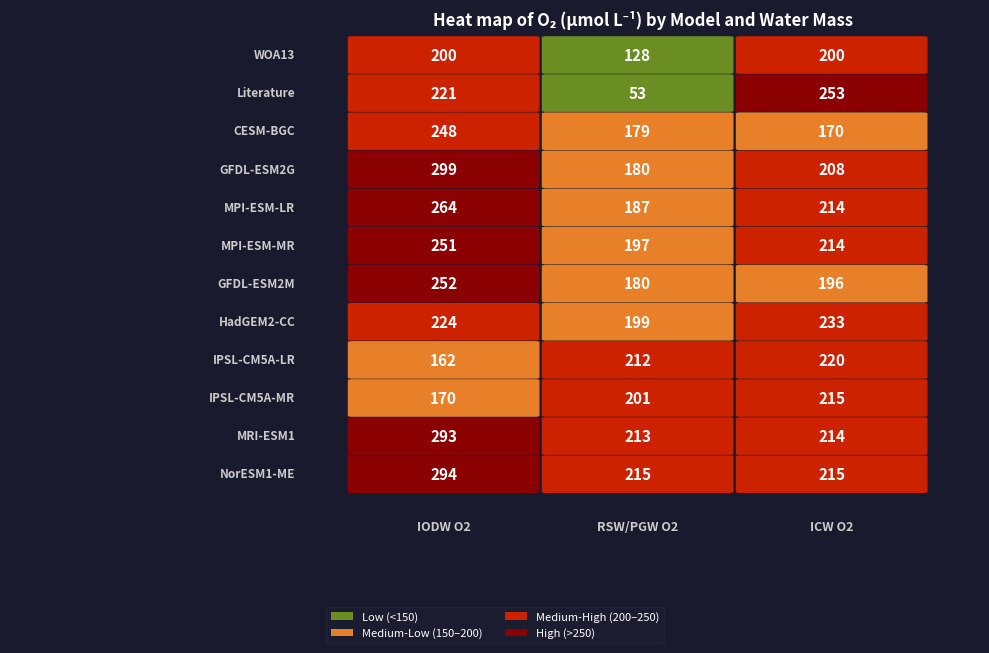

Between 3 and 2, which is larger?

3